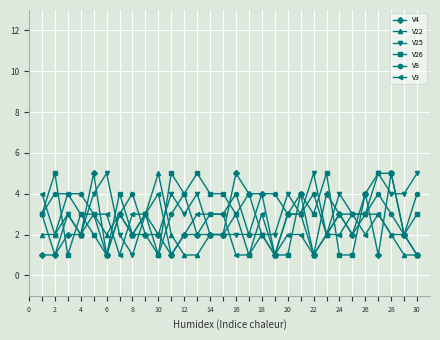

What is the average value of the V9 series?

2